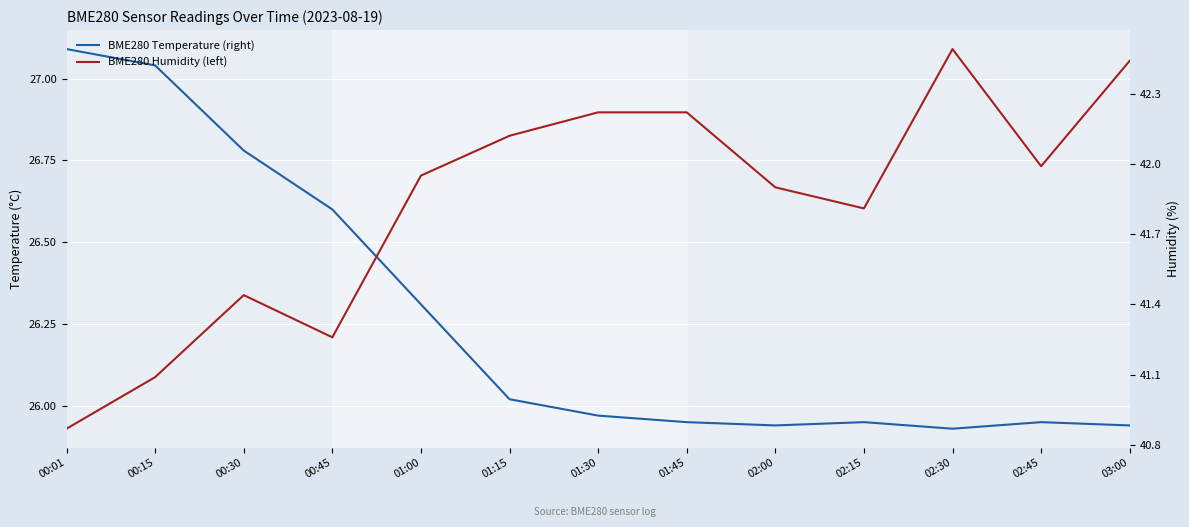

The value of BME280 Humidity (left) at 00:01 is 14.1. True or false?

False